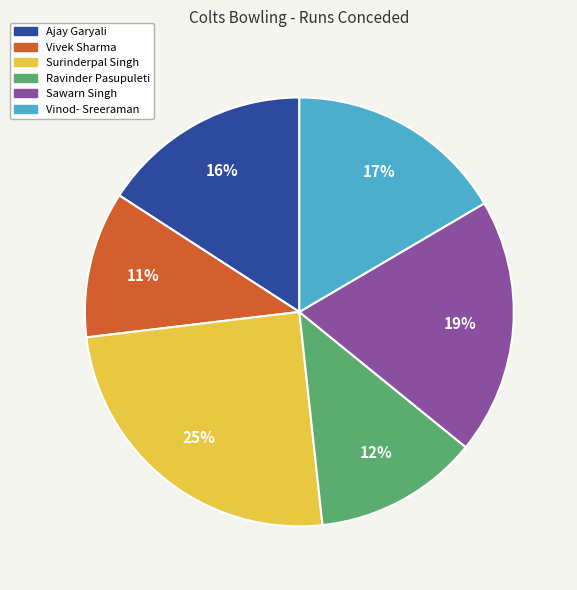

Is the sum of Ravinder Pasupuleti and Vinod- Sreeraman greater than half?

No